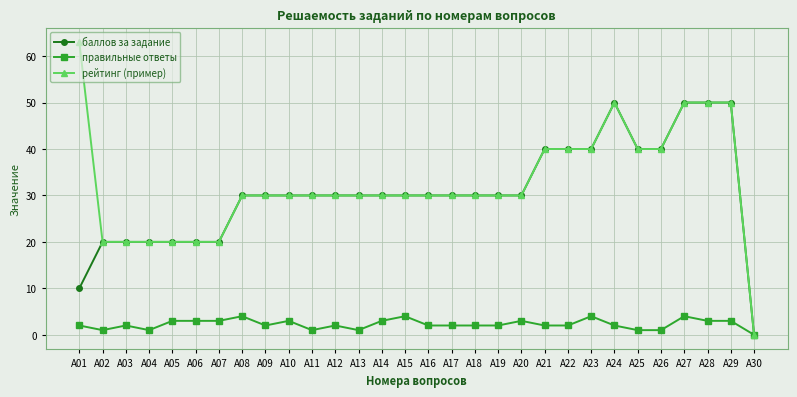

What is the highest value of the рейтинг (пример) series?

63